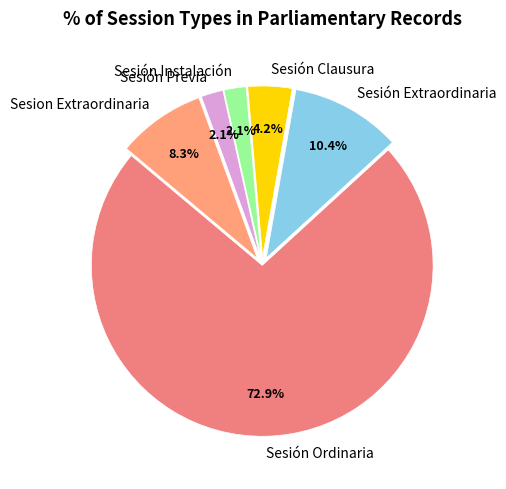

Combined, what portion of the pie is Sesión Extraordinaria and Sesión Clausura?

14.6%